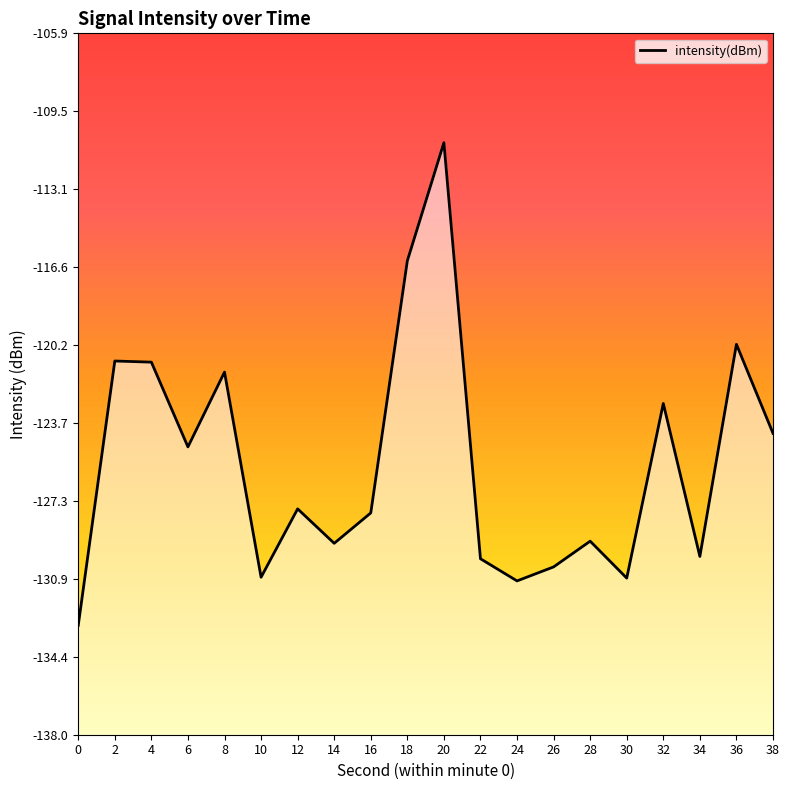

Where is the first local minimum?

6